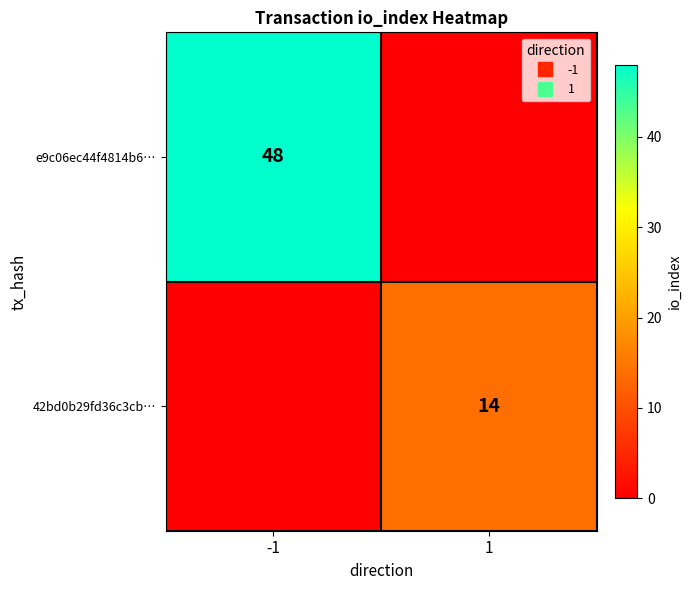

Which series has the largest range (max minus min)?

e9c06ec44f4814b6…